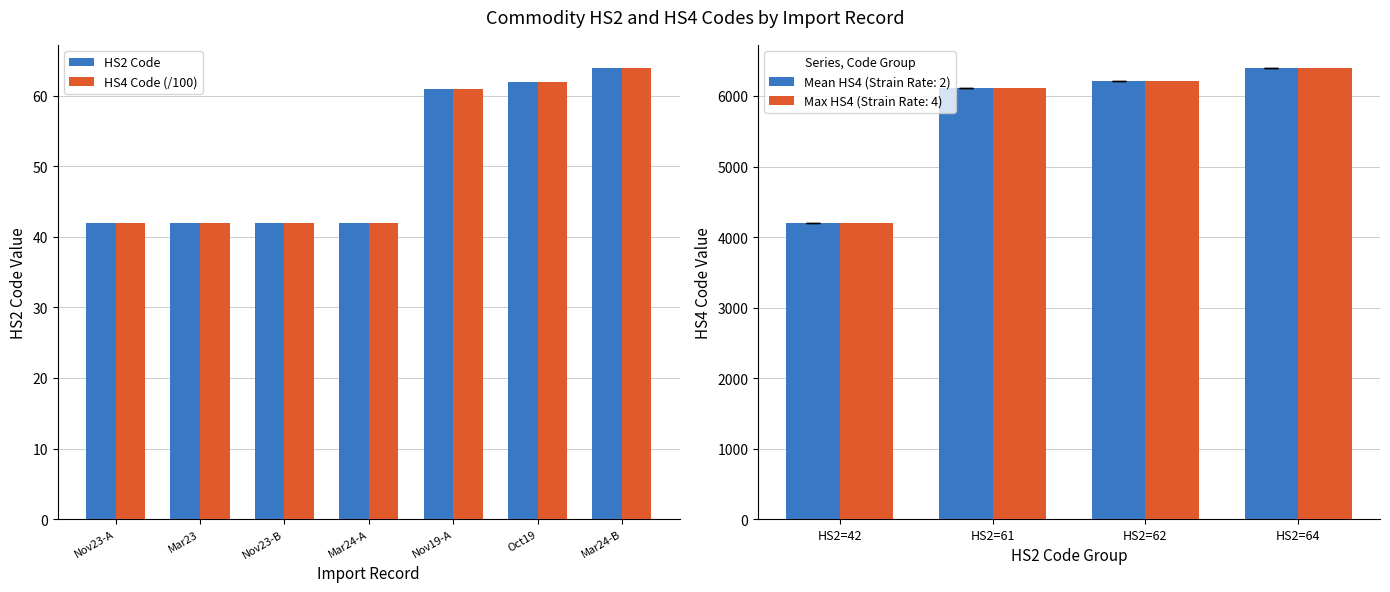

Which series has the widest spread of values?

HS2 Code